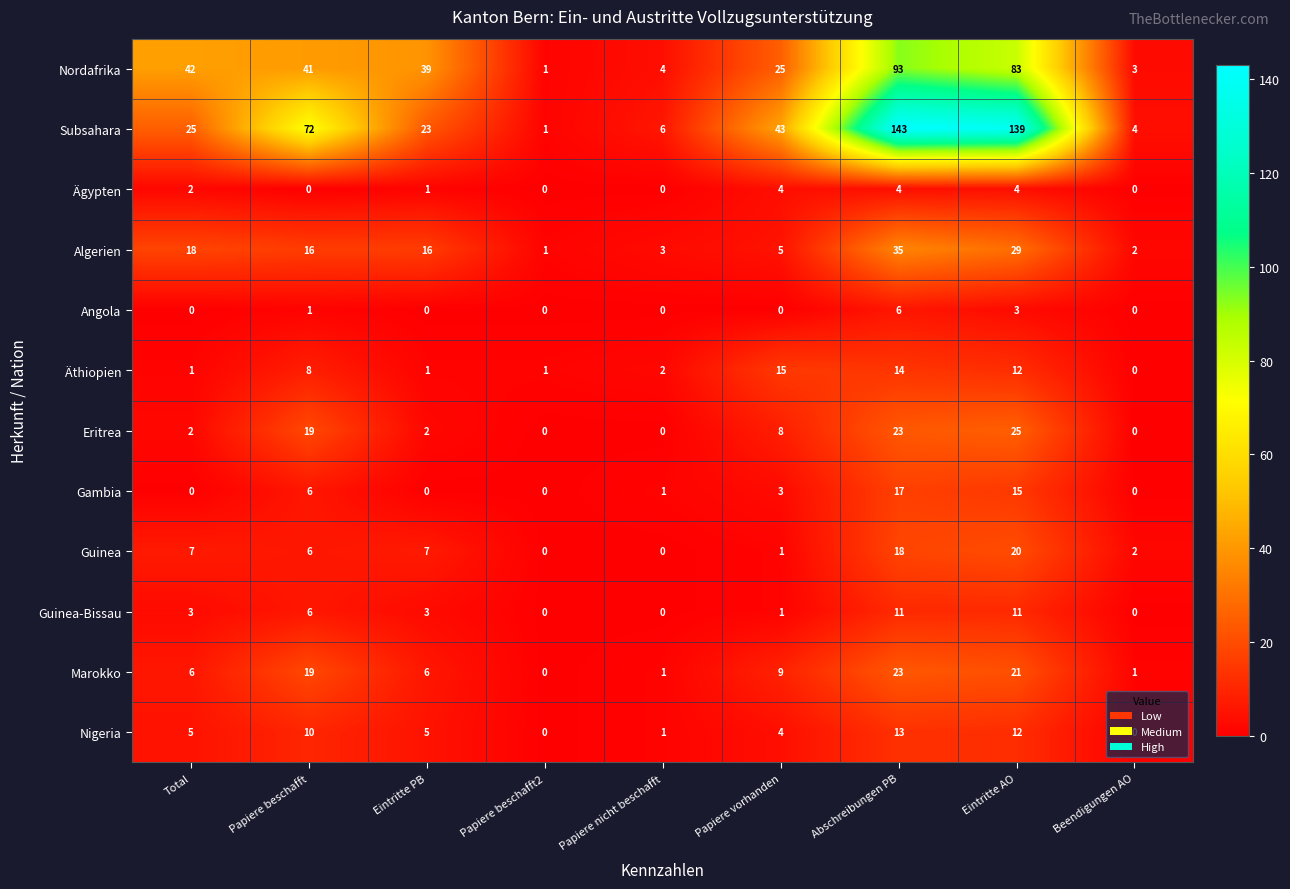

Rank the series by their maximum value, from lowest to highest.

Ägypten, Angola, Guinea-Bissau, Nigeria, Äthiopien, Gambia, Guinea, Marokko, Eritrea, Algerien, Nordafrika, Subsahara